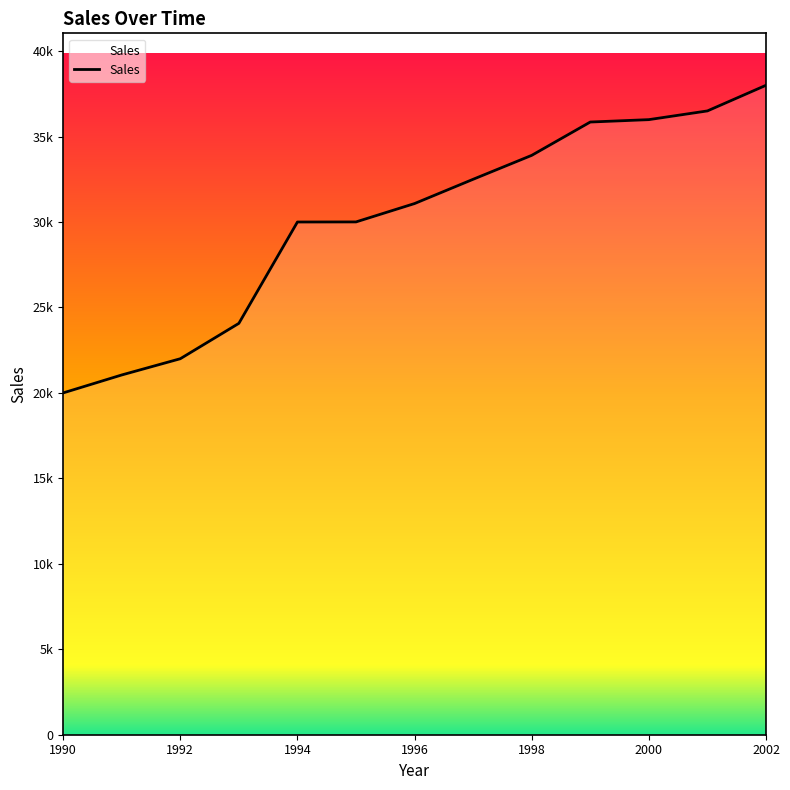

The chart shows a value of 15932 at 2002. True or false?

False